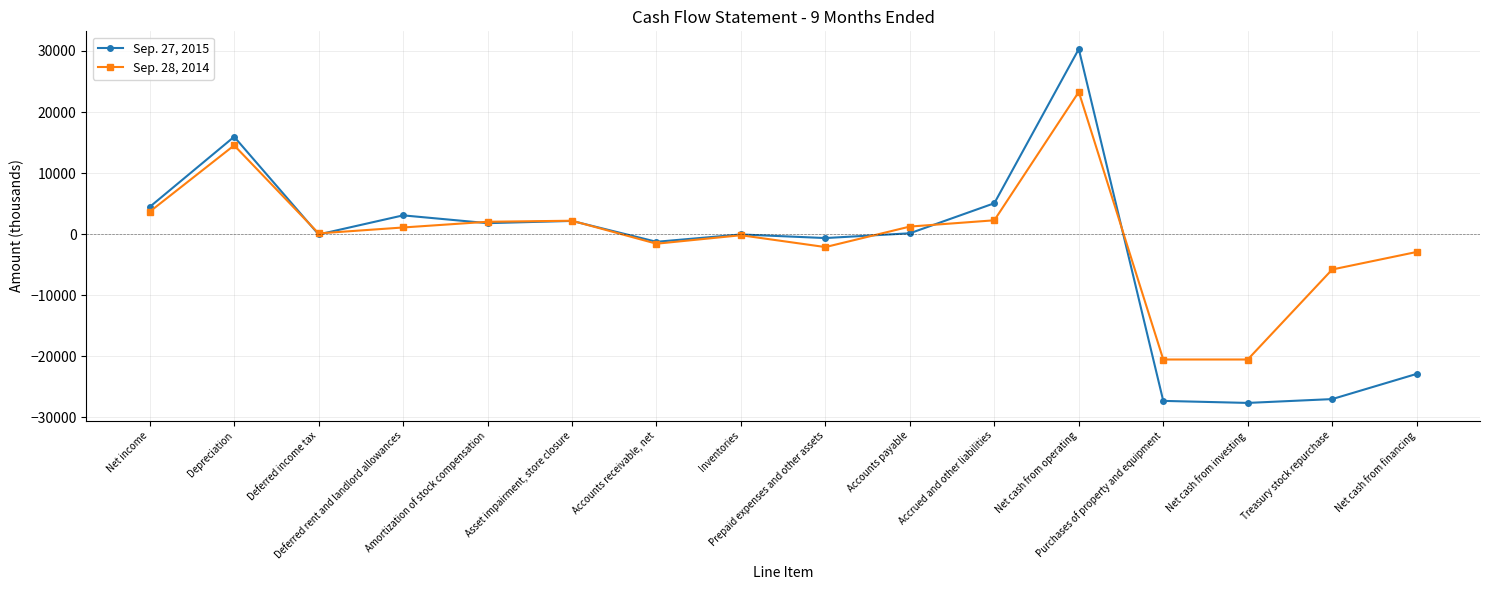

Which series has the widest spread of values?

Sep. 27, 2015